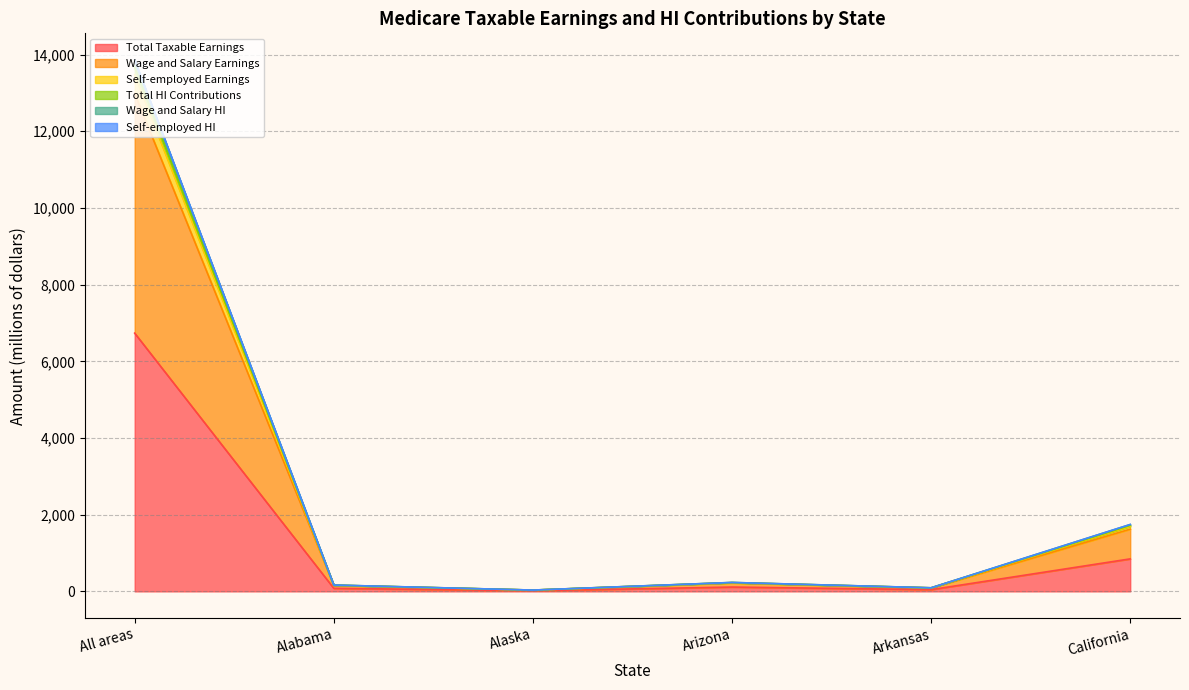

Where is Total Taxable Earnings nearest to the value 3375?

California